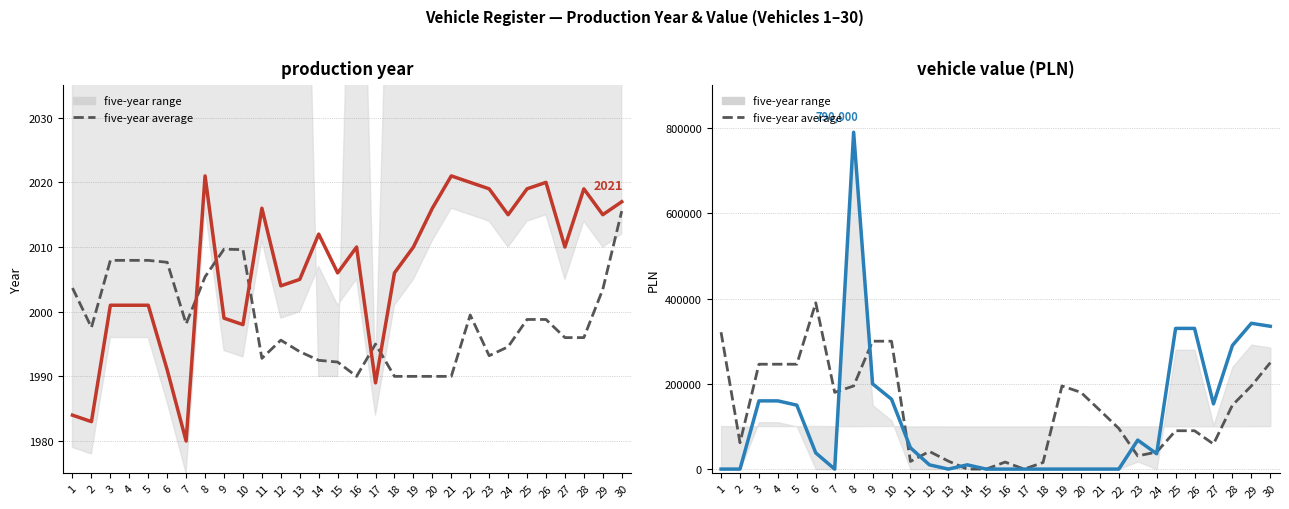

How many distinct data groups are displayed?

3